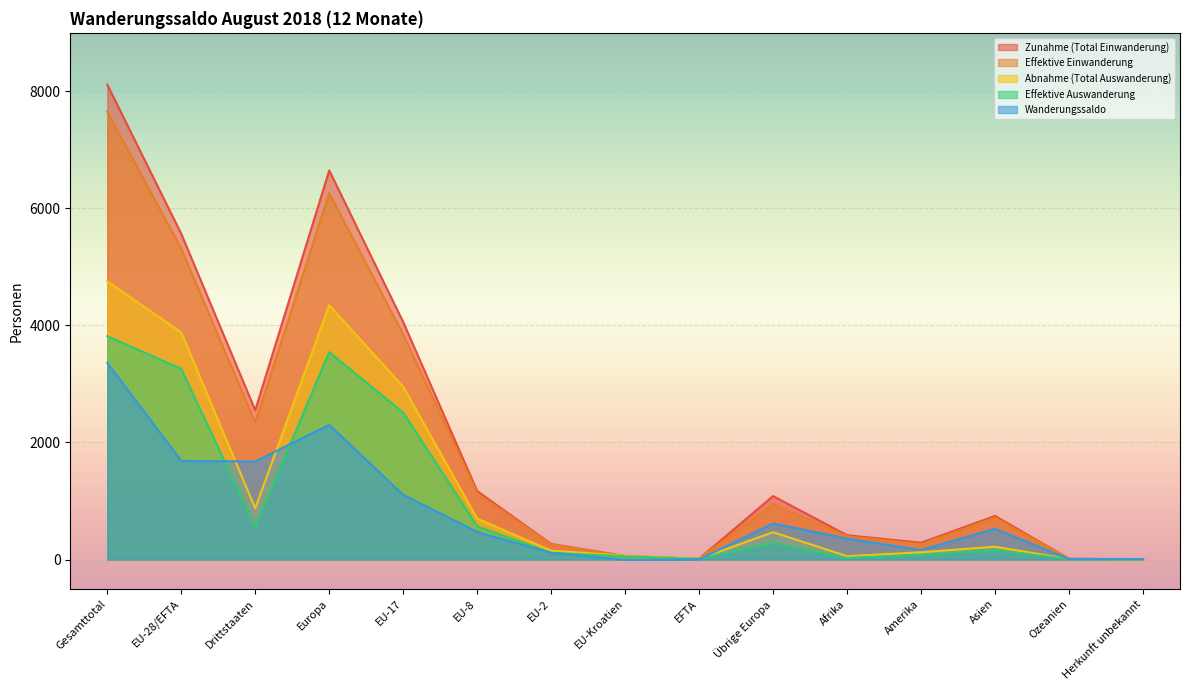

At Drittstaaten, list the series in order from largest to smallest.

Zunahme (Total Einwanderung), Effektive Einwanderung, Wanderungssaldo, Abnahme (Total Auswanderung), Effektive Auswanderung